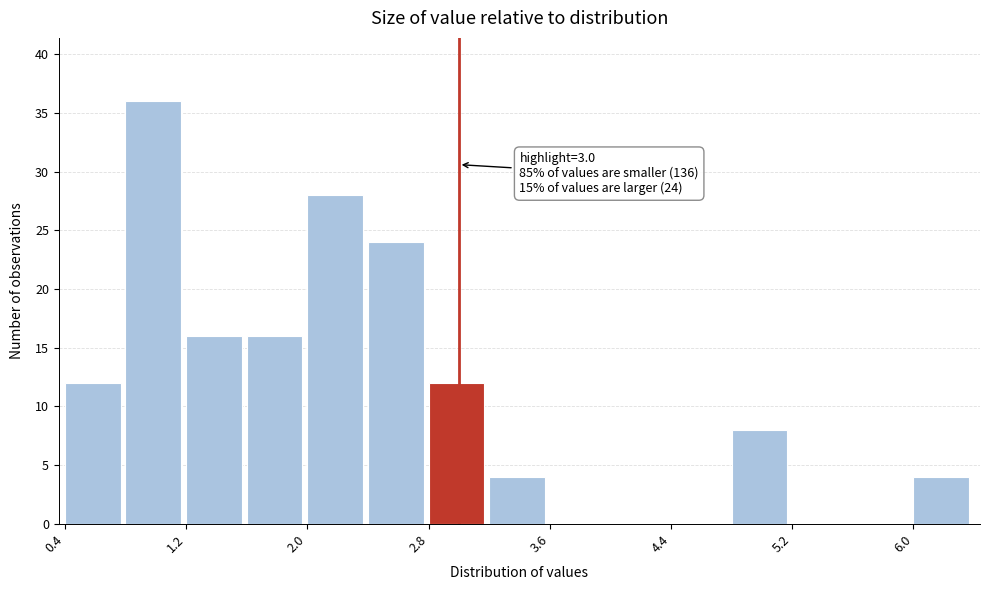

Over which range of the x-axis is the bar tallest?

0.8 to 1.2